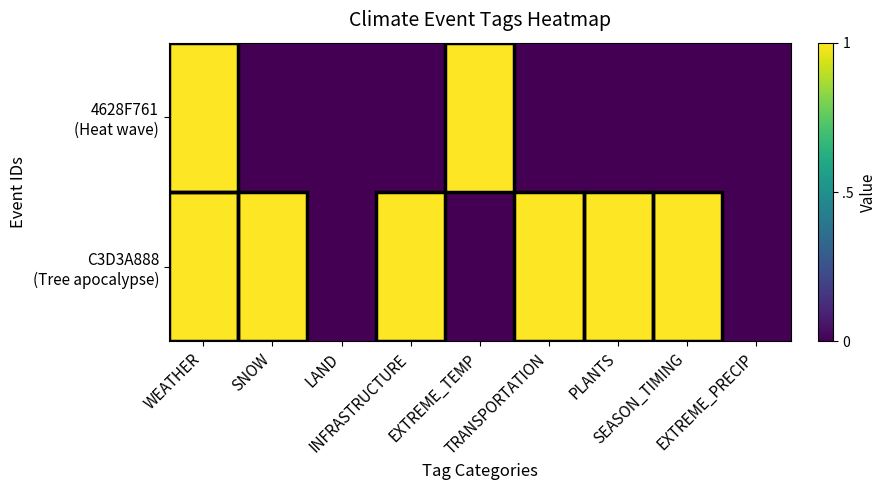

Rank the series at SNOW from lowest to highest value.

4628F761 (Heat wave), C3D3A888 (Tree apocalypse)